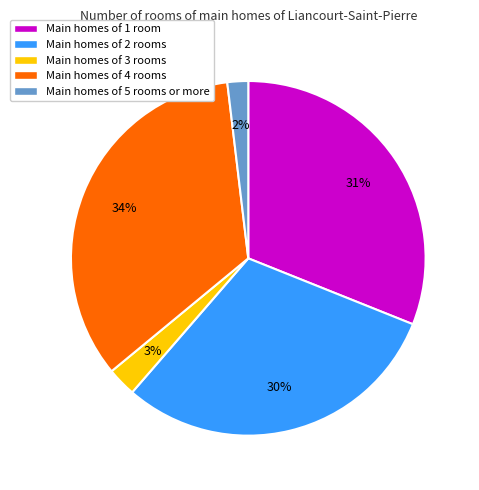

The Main homes of 2 rooms slice represents 30% of the pie. True or false?

True